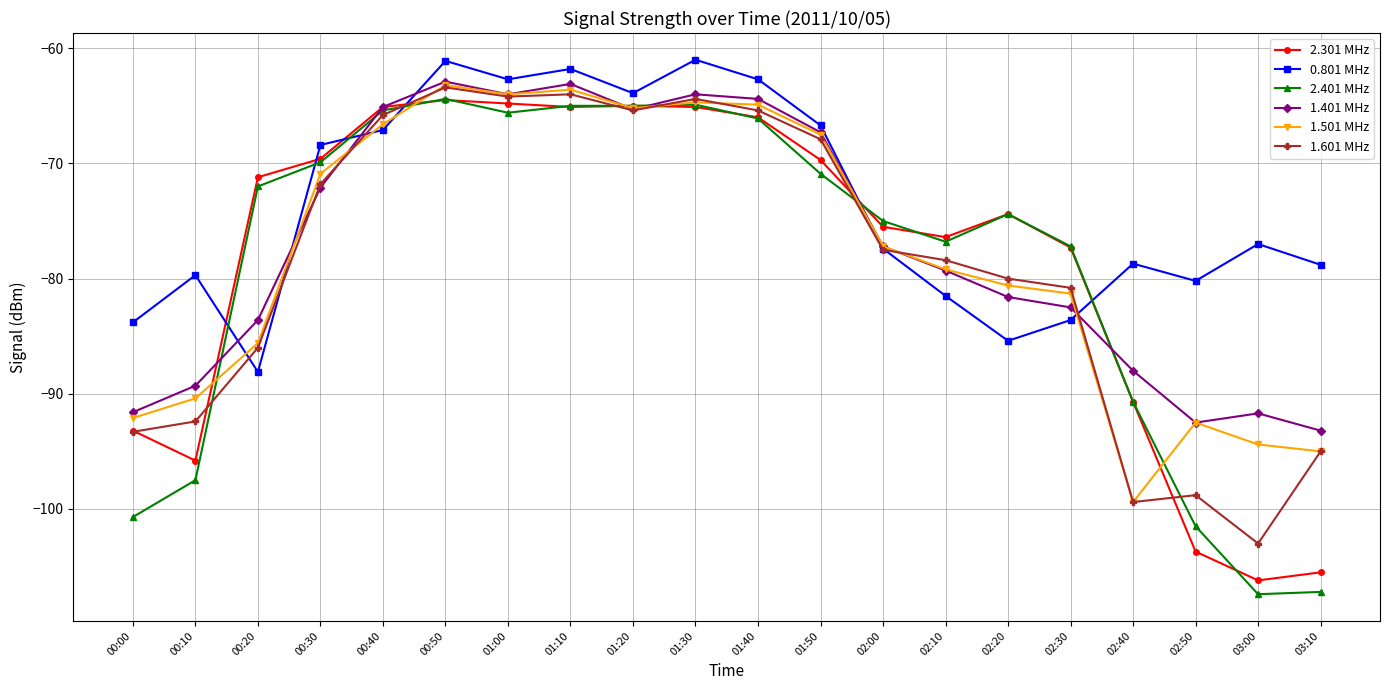

Is it true that 1.601 MHz equals -92.4 at 00:10?

True